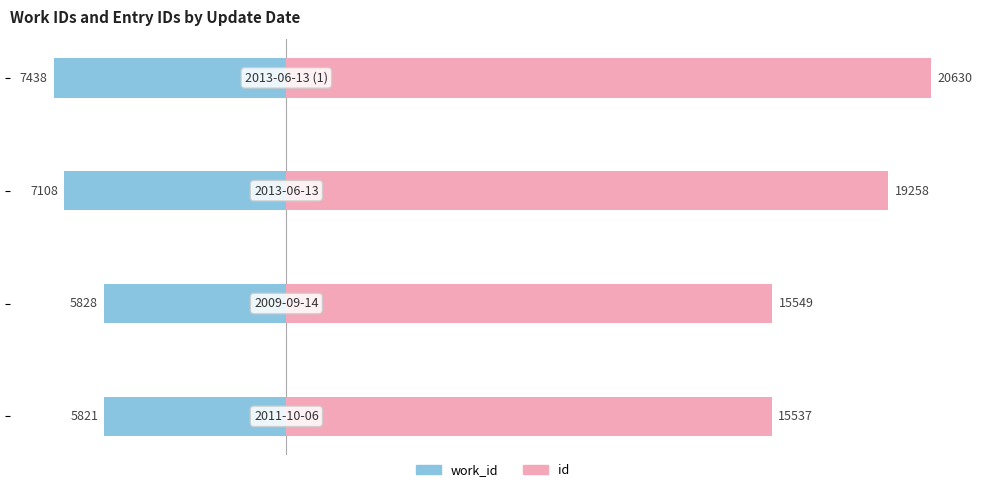

The value of id at 5000 is 8189. True or false?

False